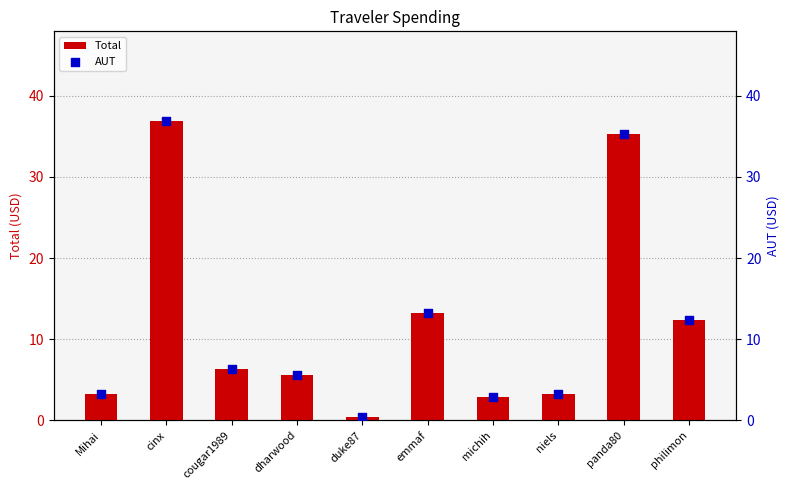

At which category is the sum across all series the highest?

cinx